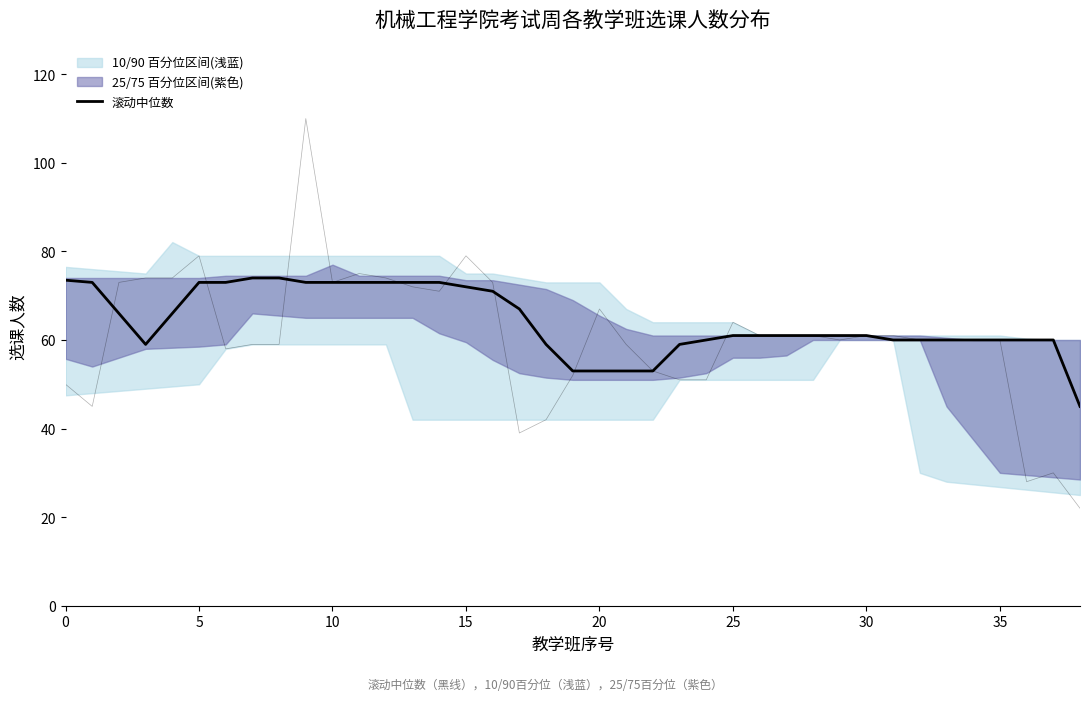

The chart shows a value of 59.0 at 18. True or false?

True